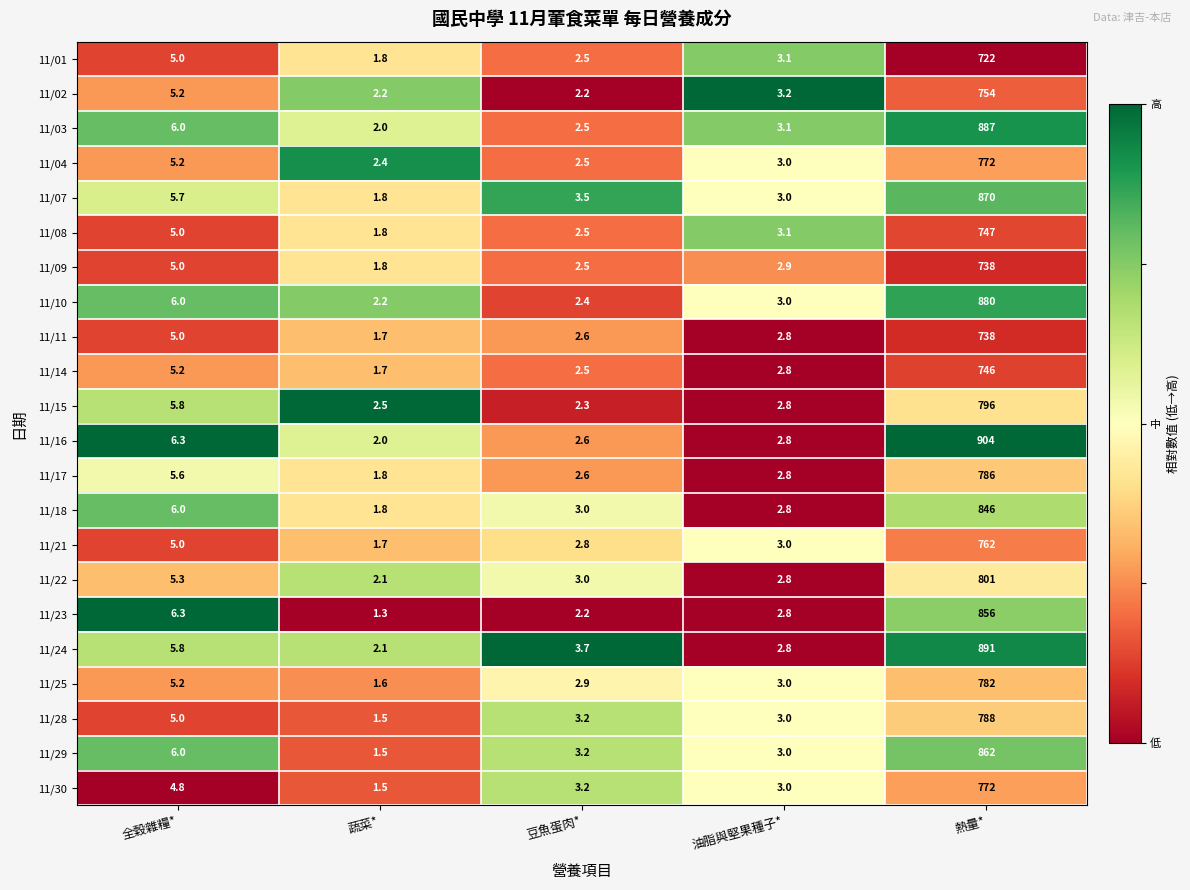

Which series changed the most between 全穀雜糧* and 豆魚蛋肉*?

11/23